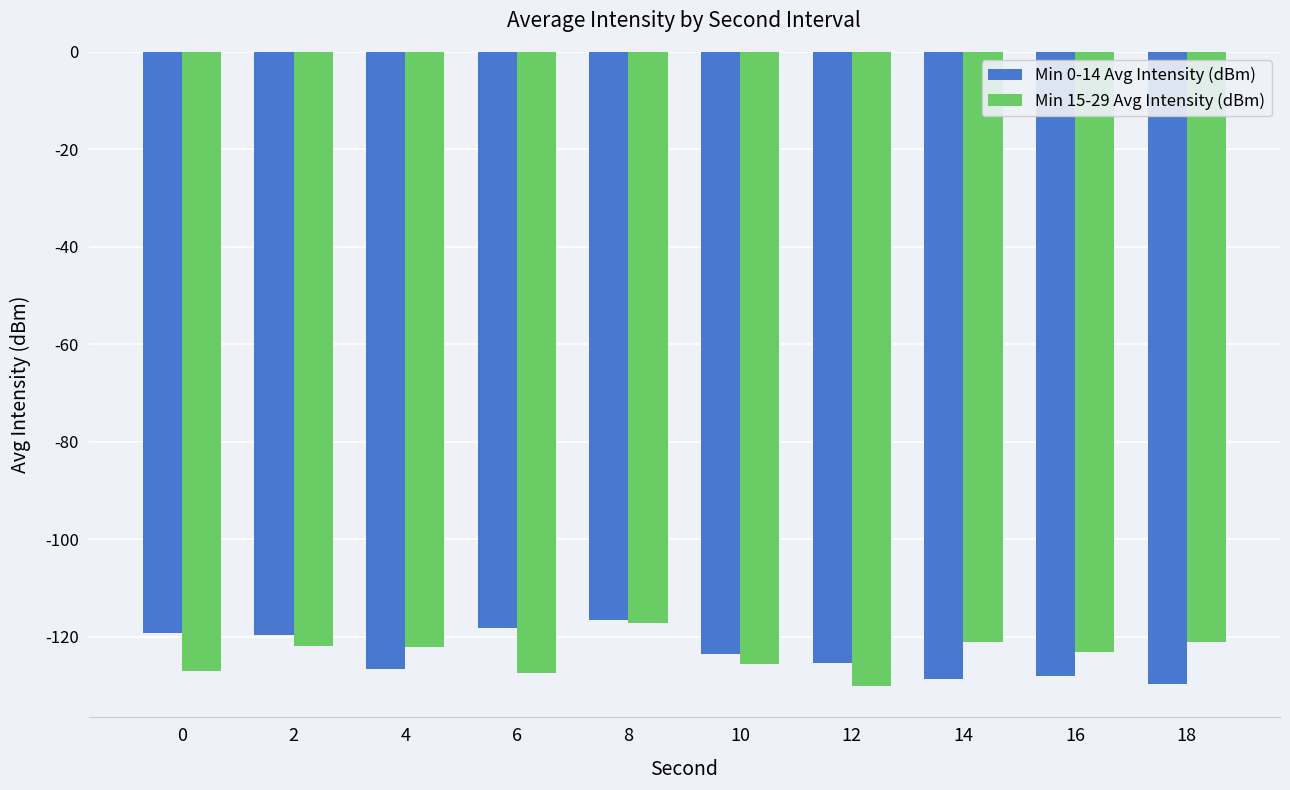

What is the difference between the maximum and second lowest values in the Min 15-29 Avg Intensity (dBm) series?

10.4